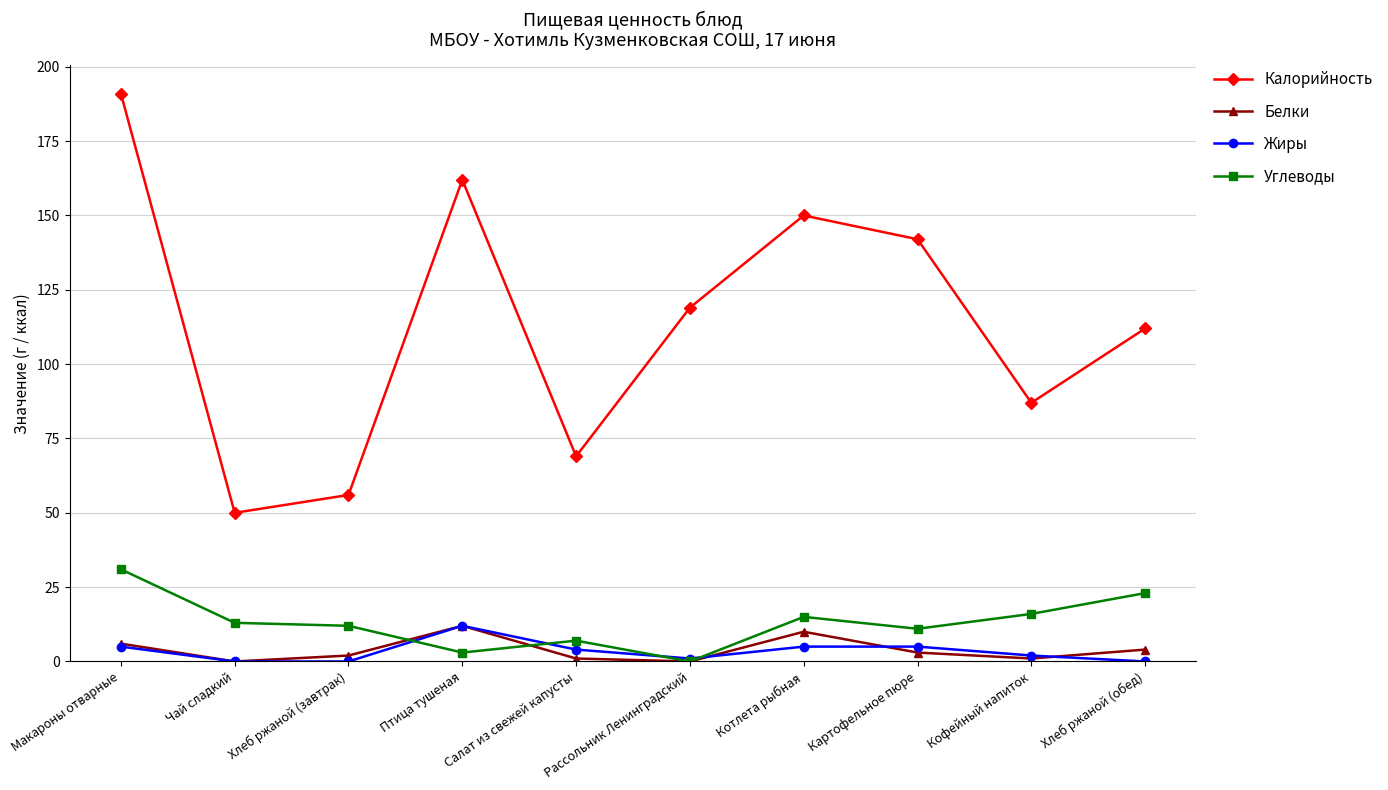

At which category is the sum across all series the highest?

Макароны отварные